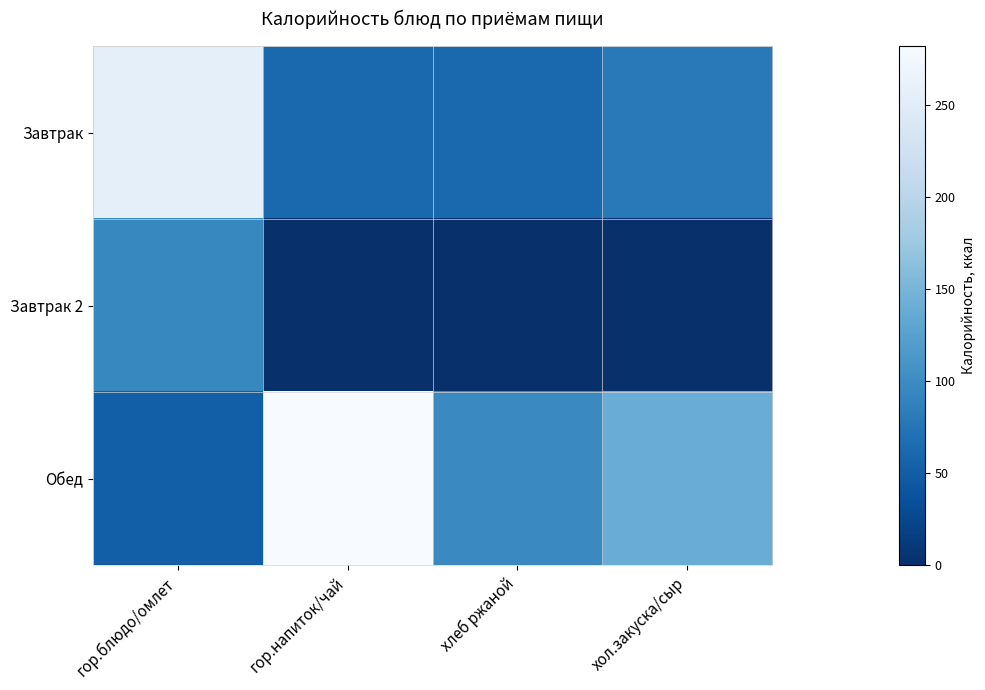

Rank the series at хол.закуска/сыр from highest to lowest value.

Обед, Завтрак, Завтрак 2